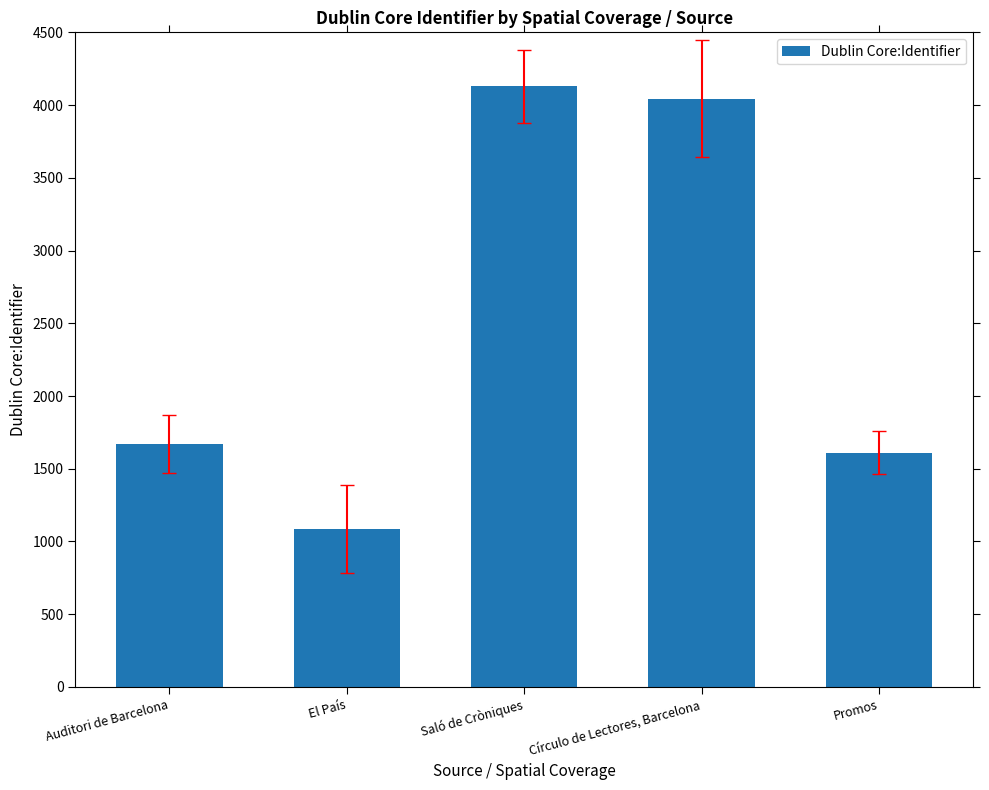

What is the value of the 1st bar from the left?

1670